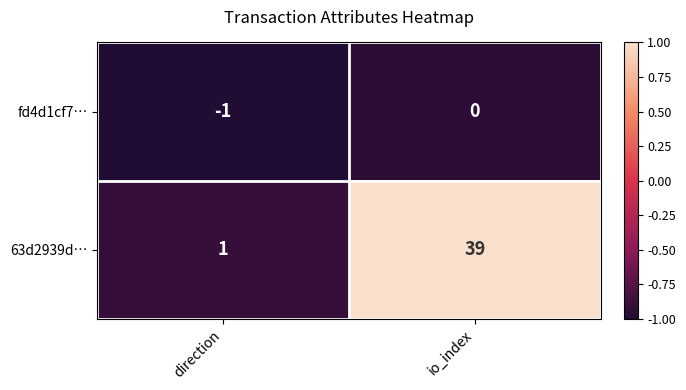

Reading left to right, what are all the values shown in this chart?

fd4d1cf7…: -1	0
63d2939d…: 1	39